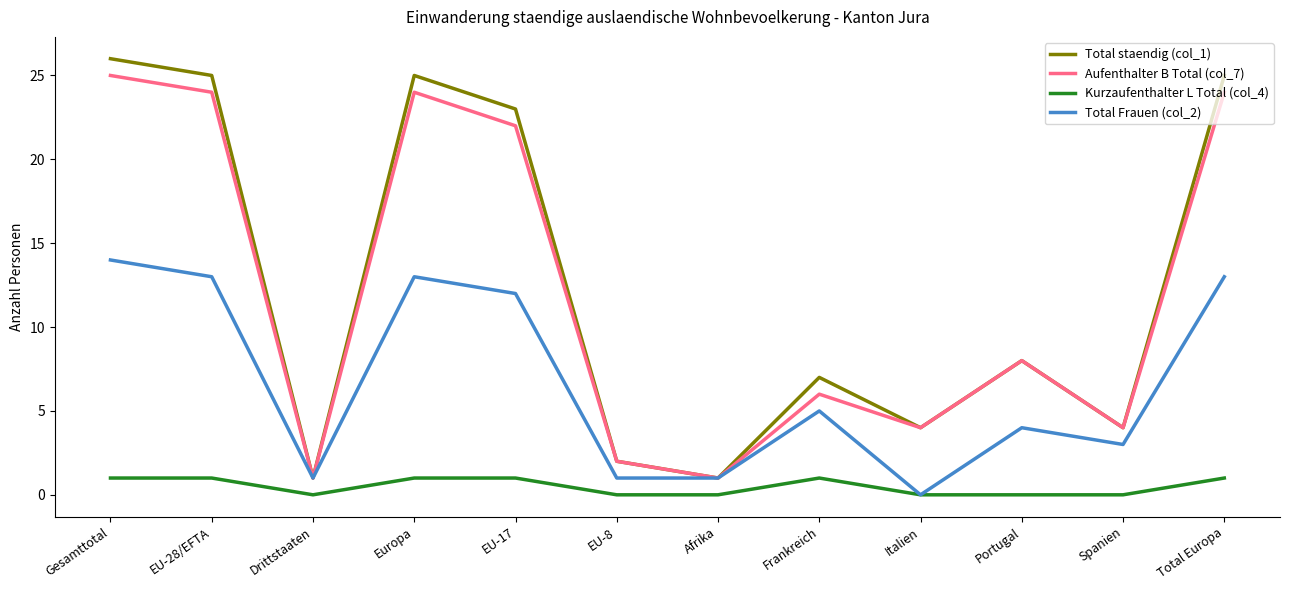

The Total Frauen (col_2) series shows 0 at Afrika. True or false?

False